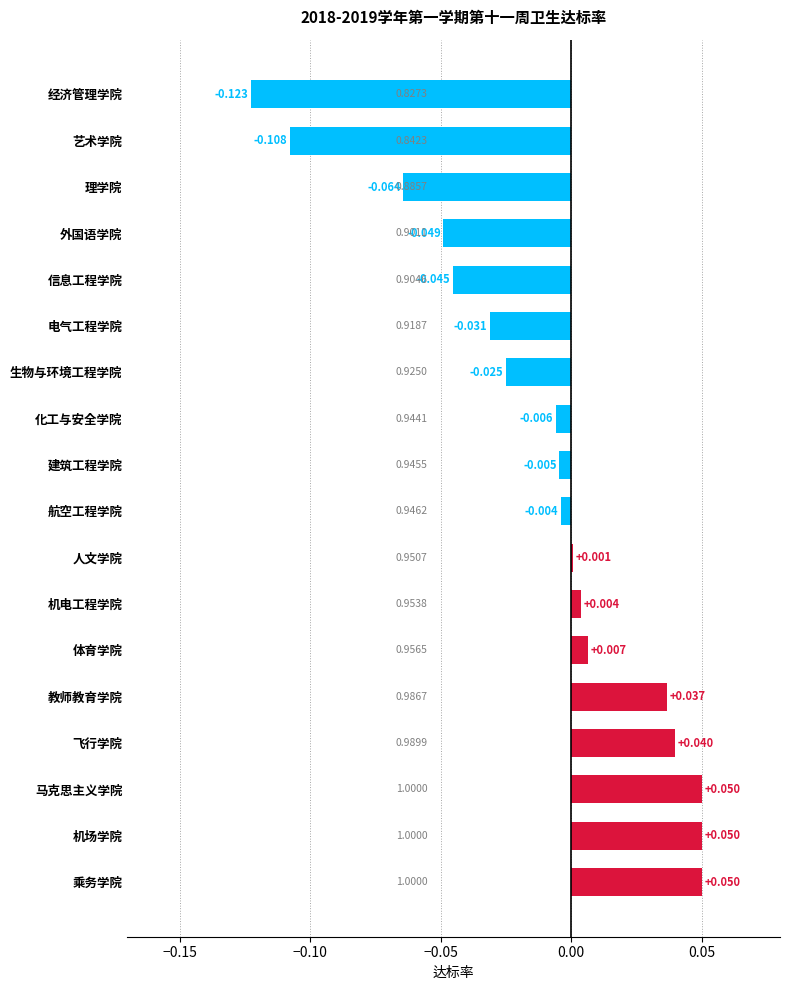

Between 建筑工程学院 and 航空工程学院, which is larger?

航空工程学院